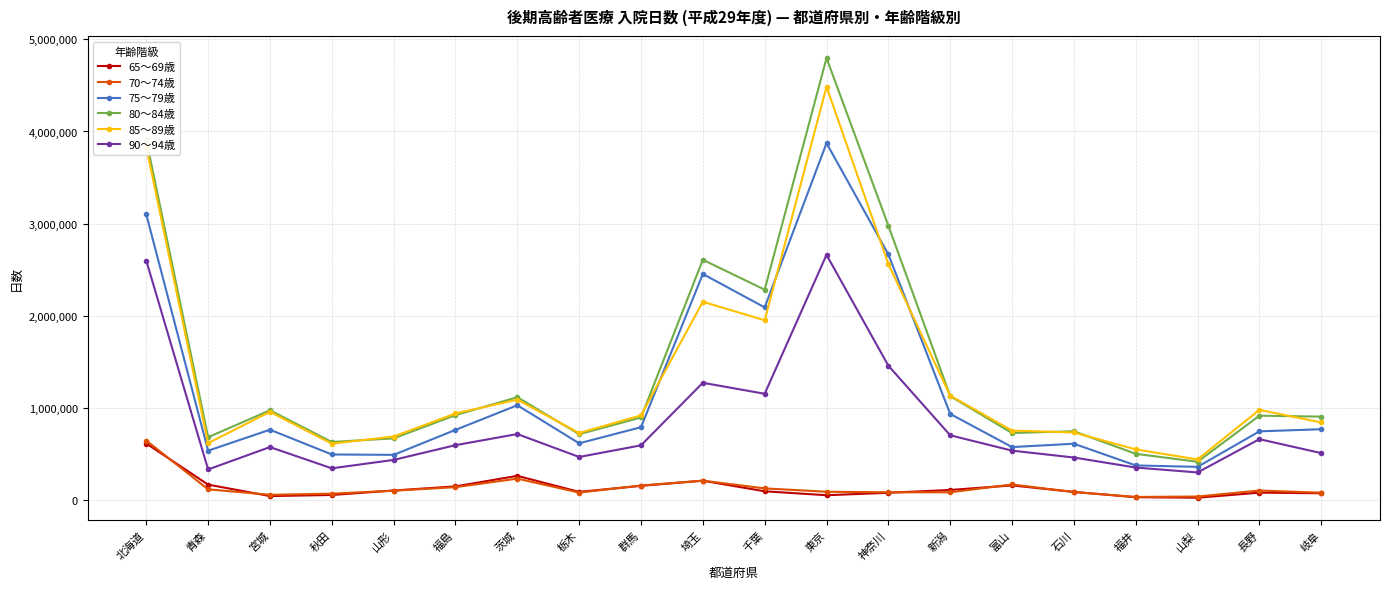

What is the sum of the 75～79歳 values at 栃木 and 神奈川?

3276687